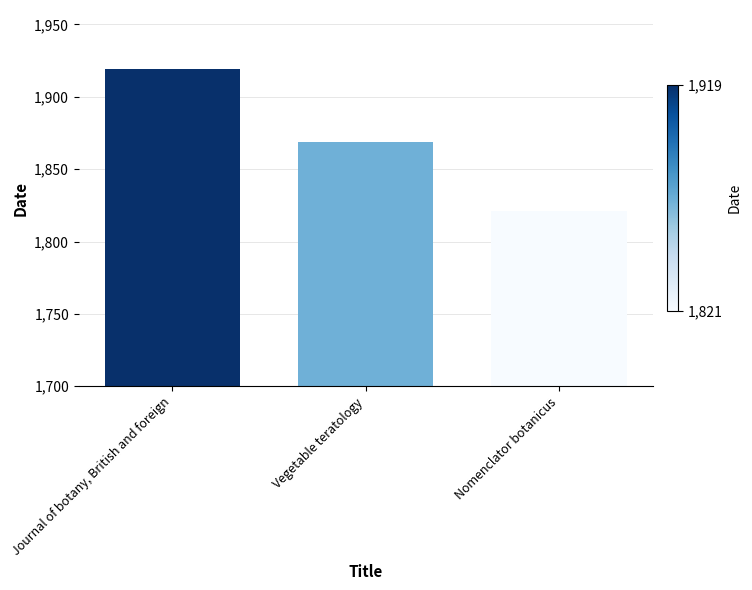

List the labels in order of value, largest first.

Journal of botany, British and foreign, Vegetable teratology, Nomenclator botanicus